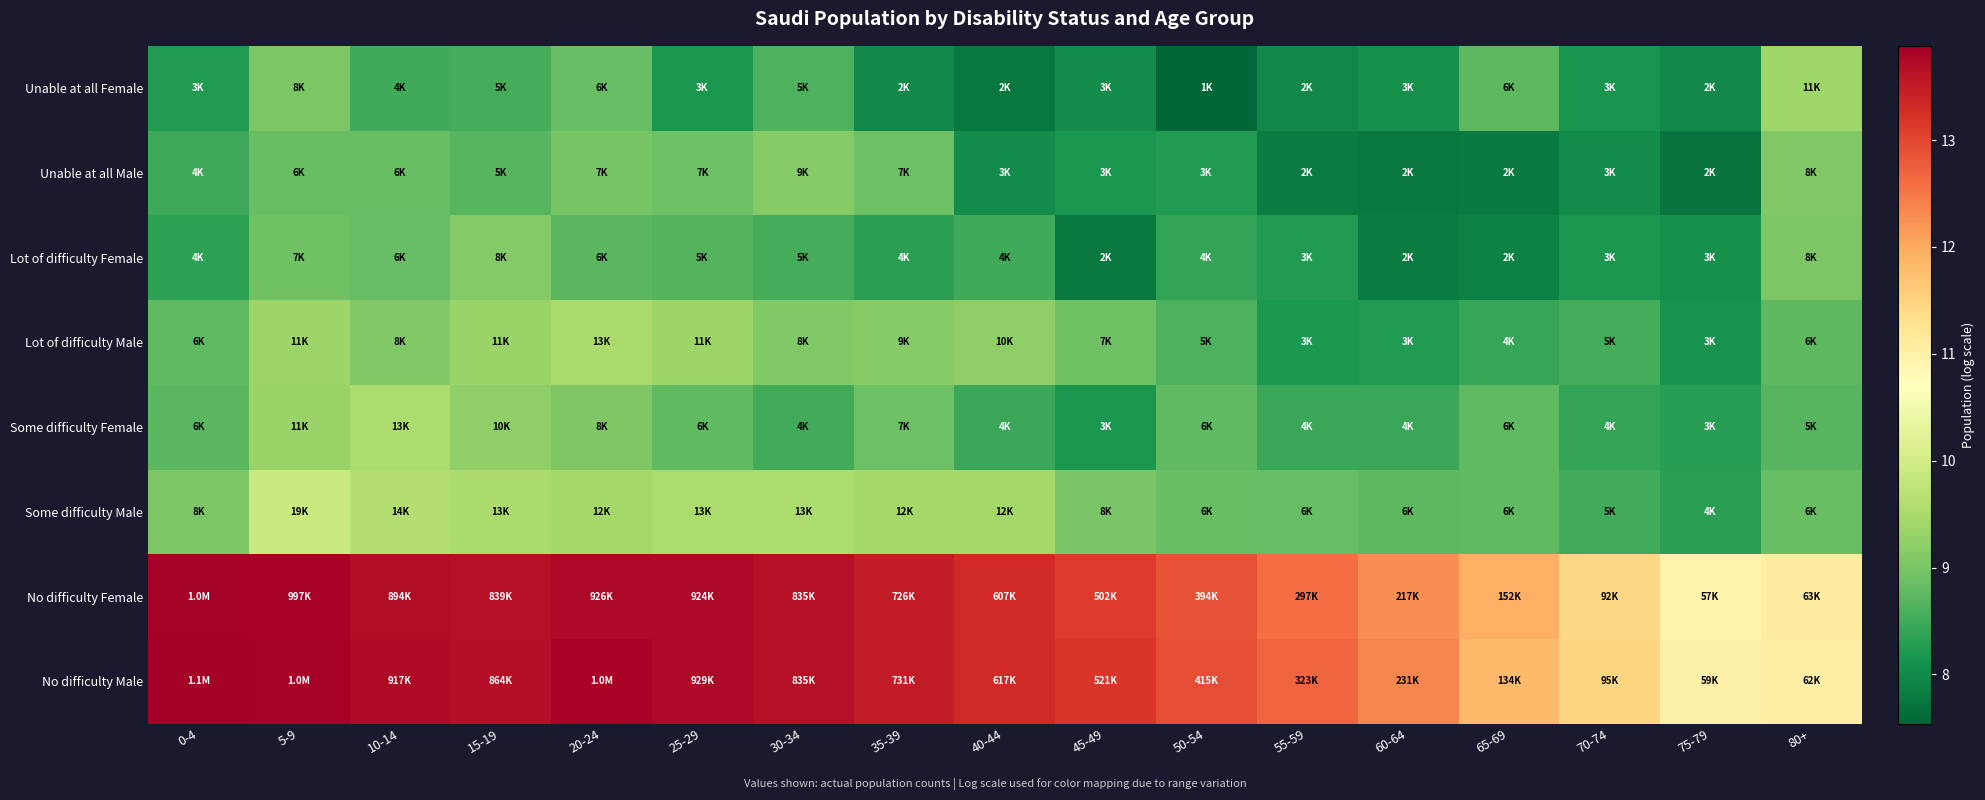

What is the total value across all series at 70-74?

72.7